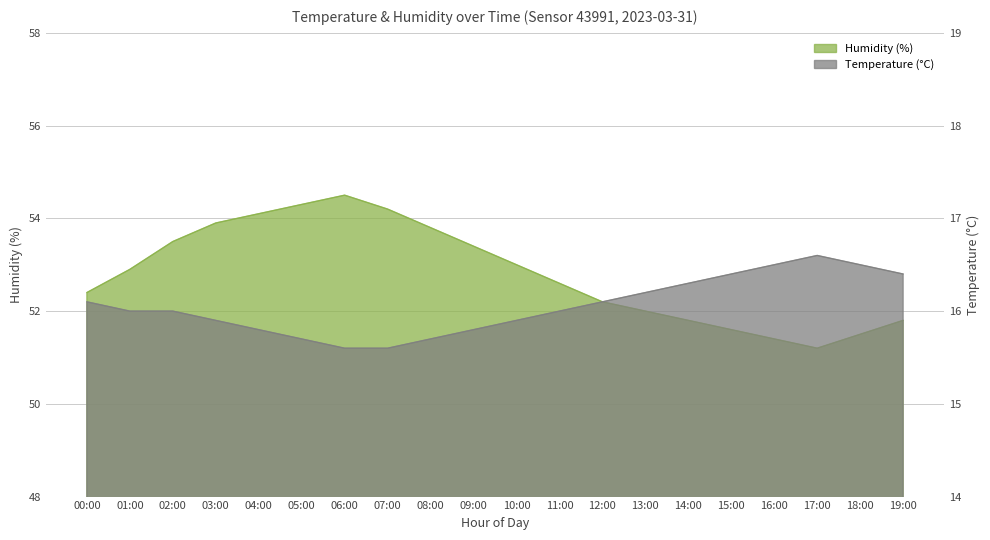

True or false: humidity has more than 0 points higher than both neighbors.

True